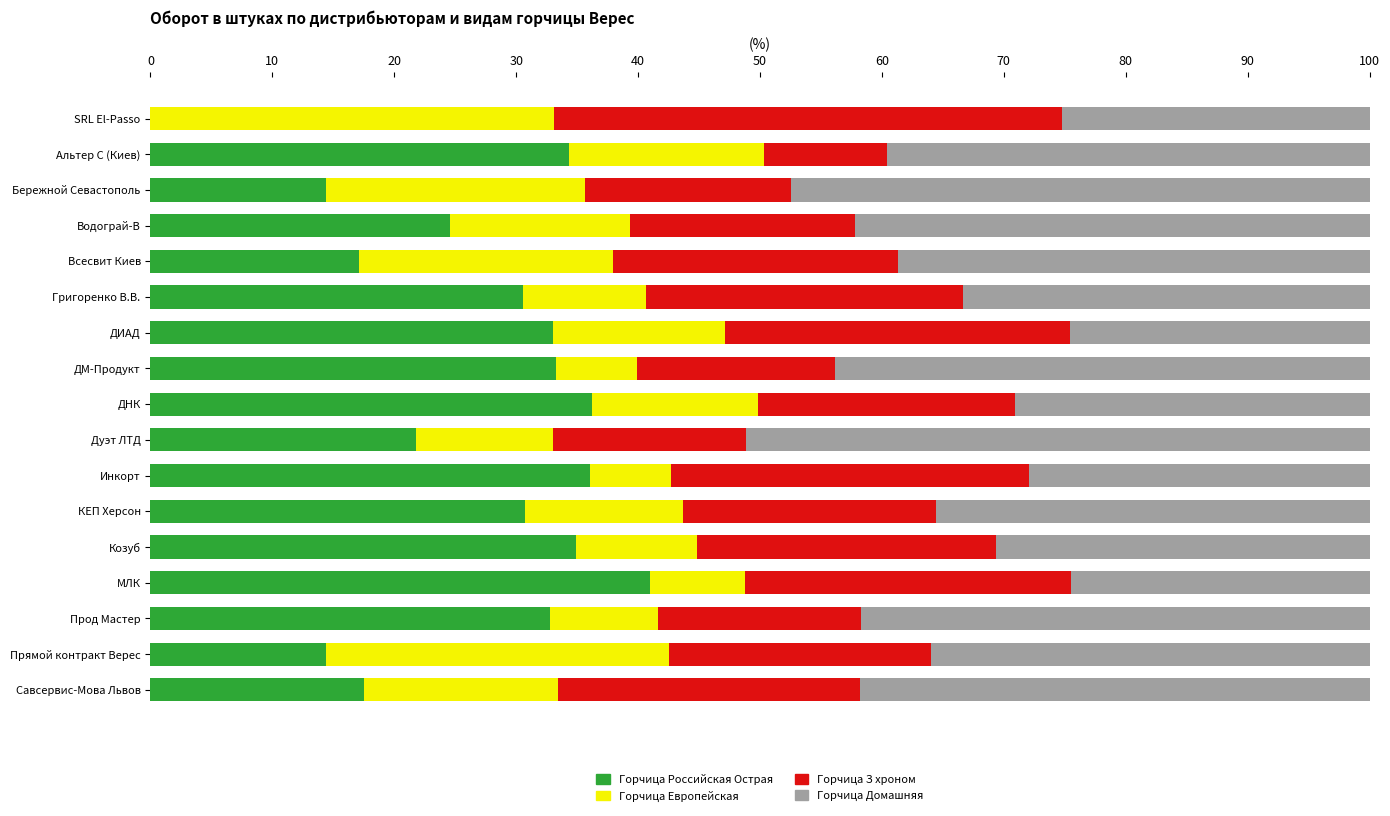

The Горчица Российская Острая series shows 25.1 at Всесвит Киев. True or false?

False